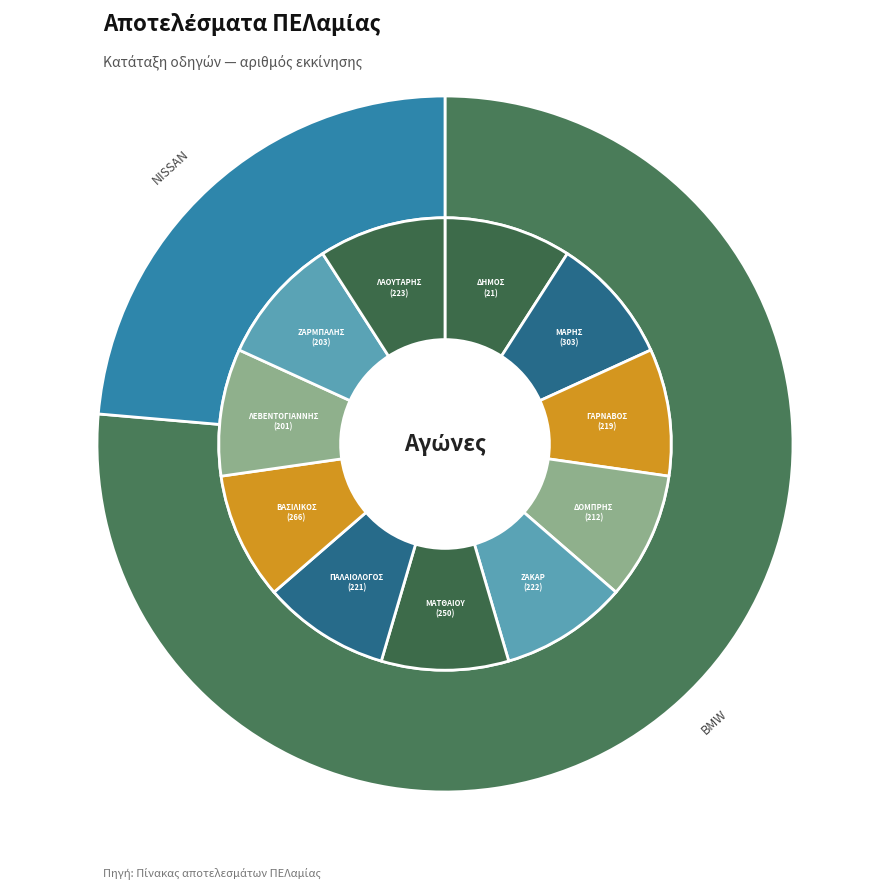

To the nearest percent, what is the average slice percentage?

9%